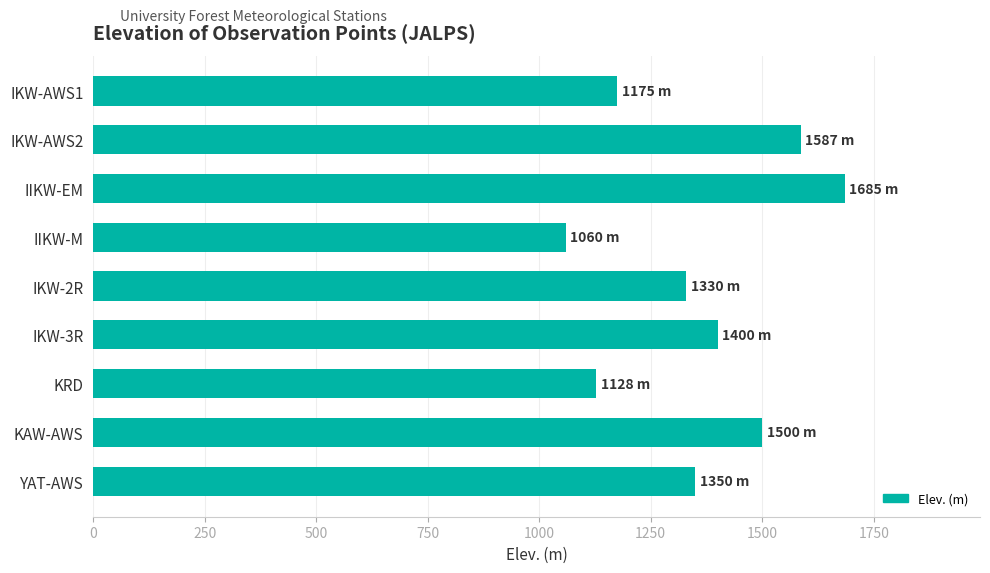

What is the difference between the second highest and second lowest values?

459